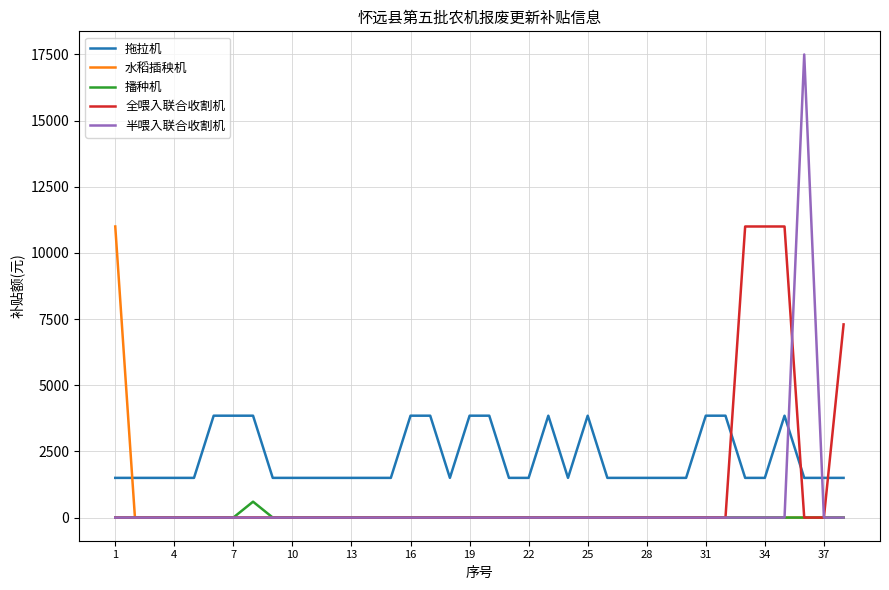

How many categories are shown in the chart?

38